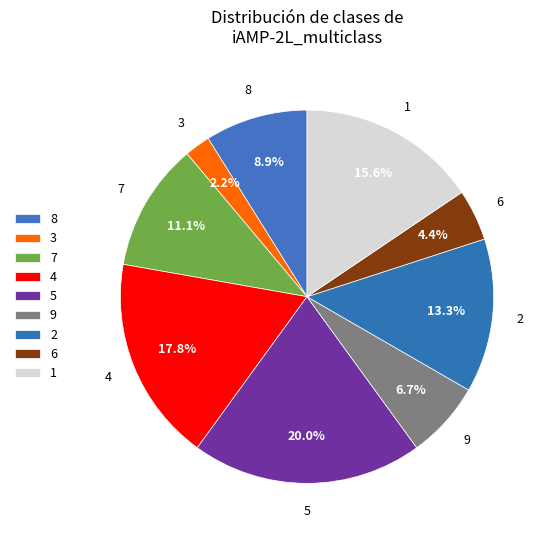

What is the largest slice in the pie chart?

5